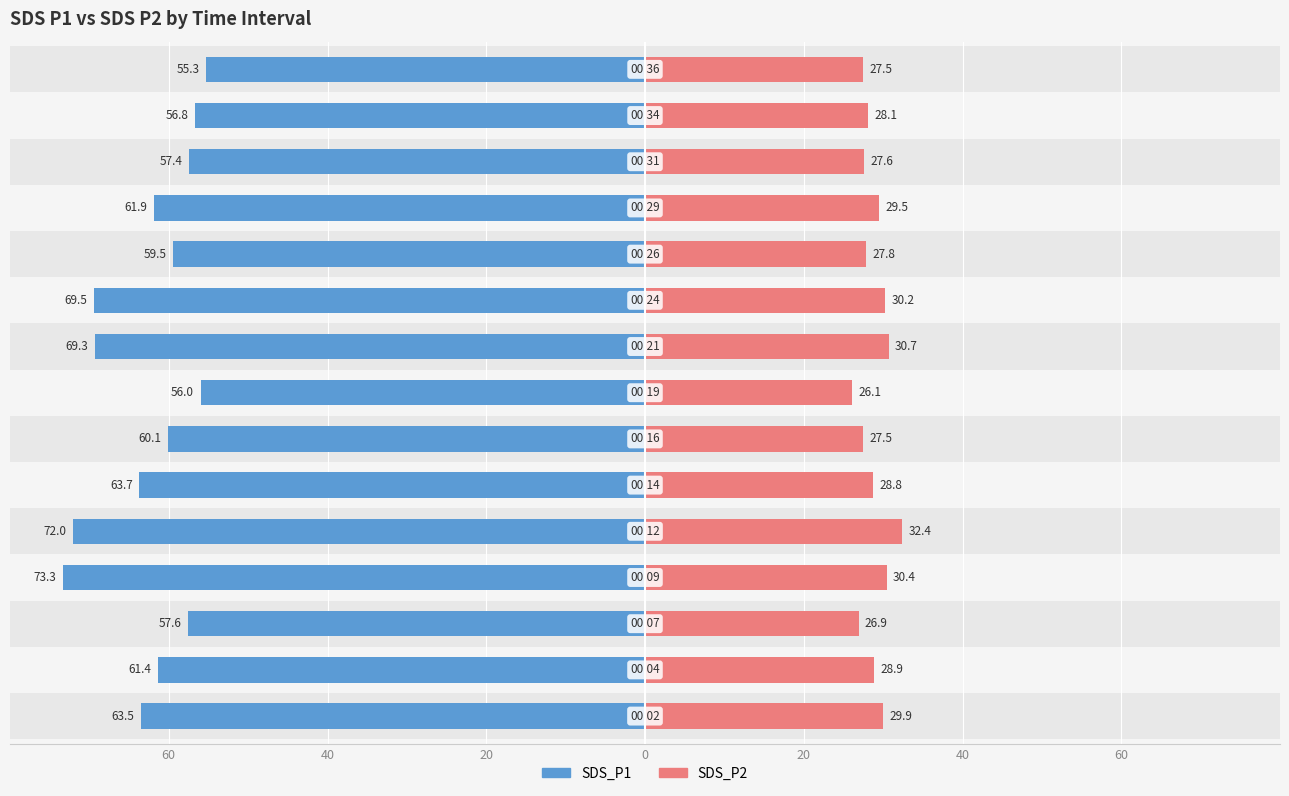

What are all the series names shown in the legend?

SDS_P1, SDS_P2